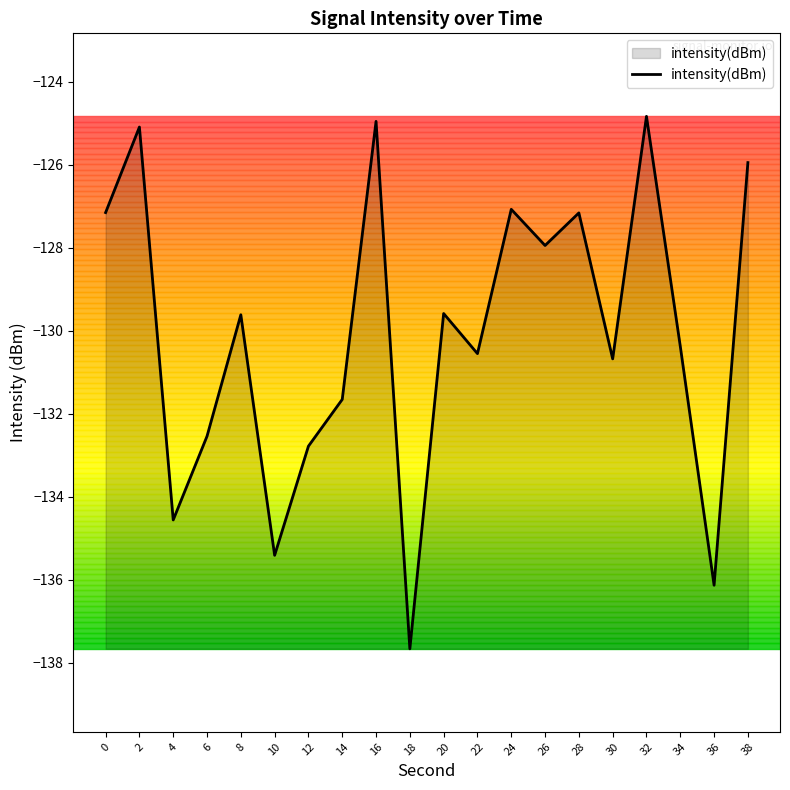

How many categories are shown in the chart?

20